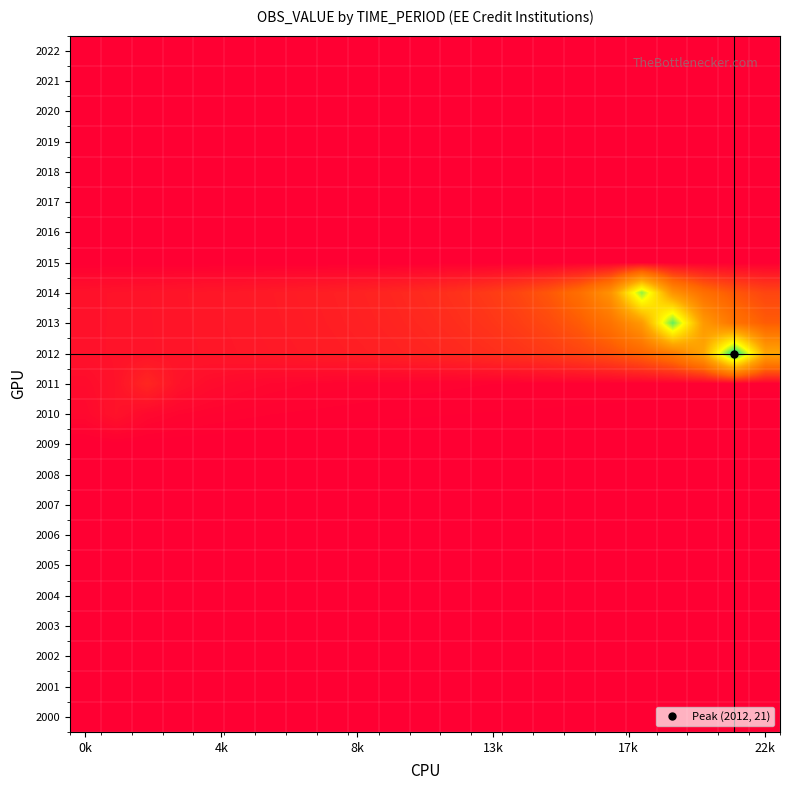

What is the greatest value displayed?

21.0